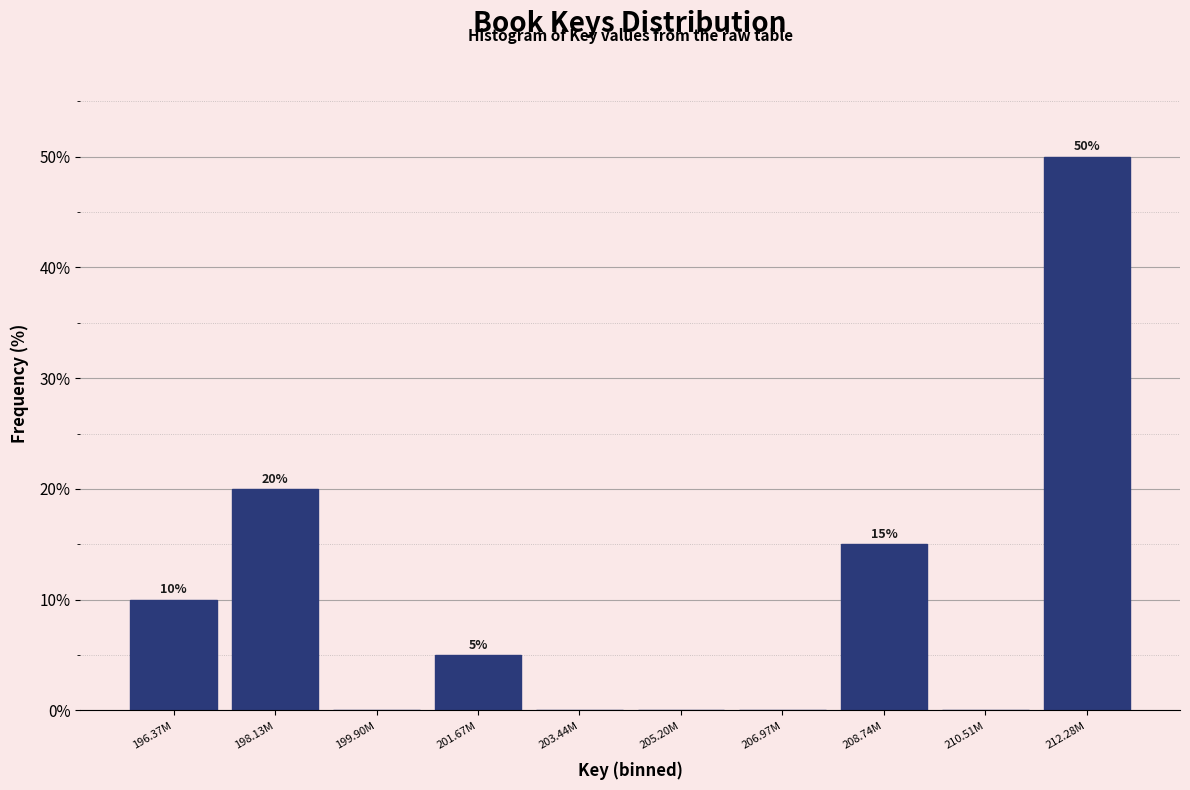

Reading left to right, transcribe all the data shown in this chart.

196.37M=10	198.13M=20	199.90M=0	201.67M=5	203.44M=0	205.20M=0	206.97M=0	208.74M=15	210.51M=0	212.28M=50